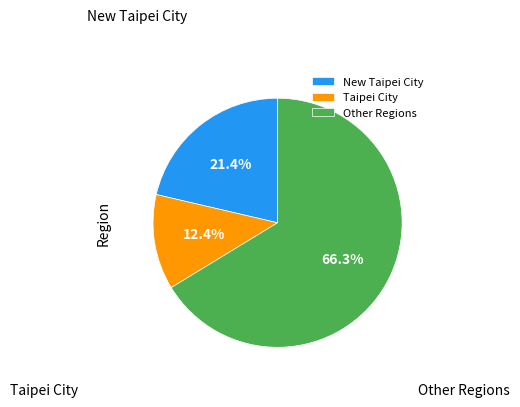

To the nearest percent, what is the difference between the largest and smallest slice percentages?

54%